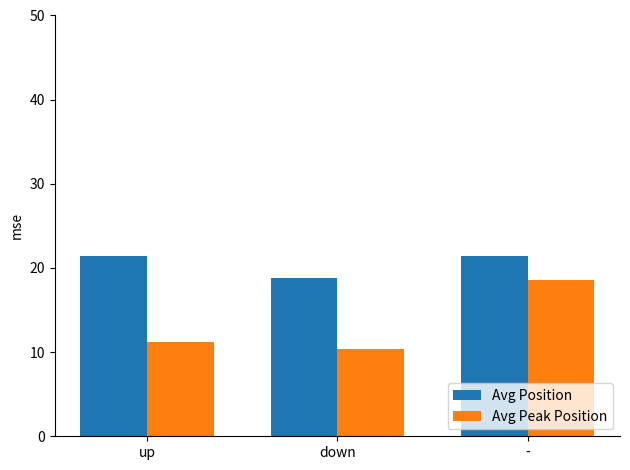

Is it true that Avg Position equals 18.8 at down?

True